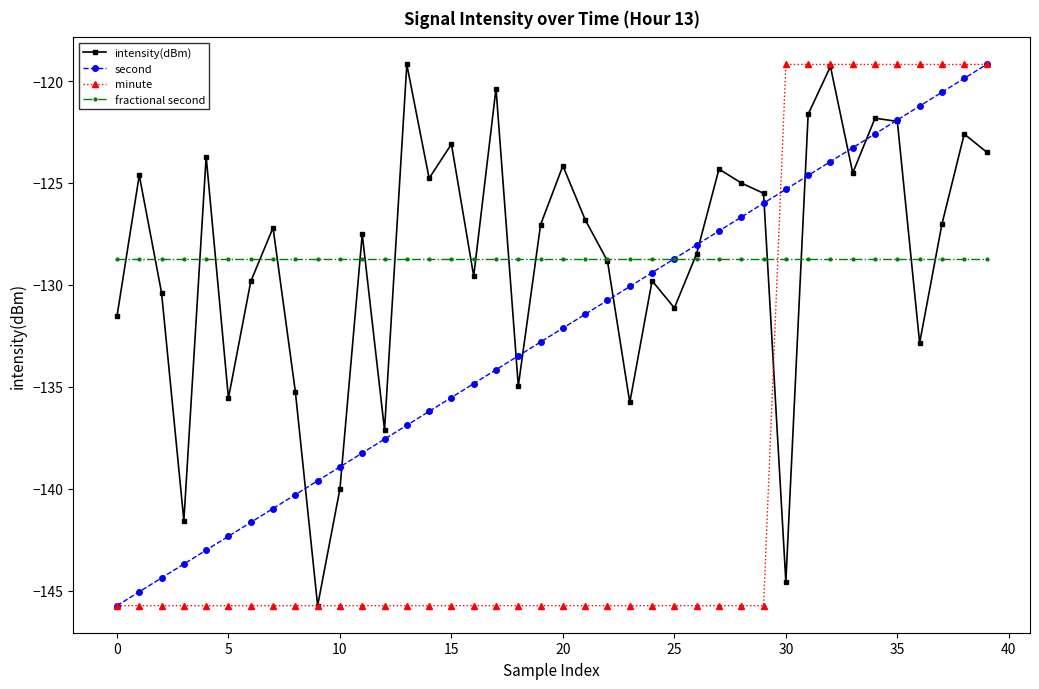

What is the minimum value for second?

-145.7